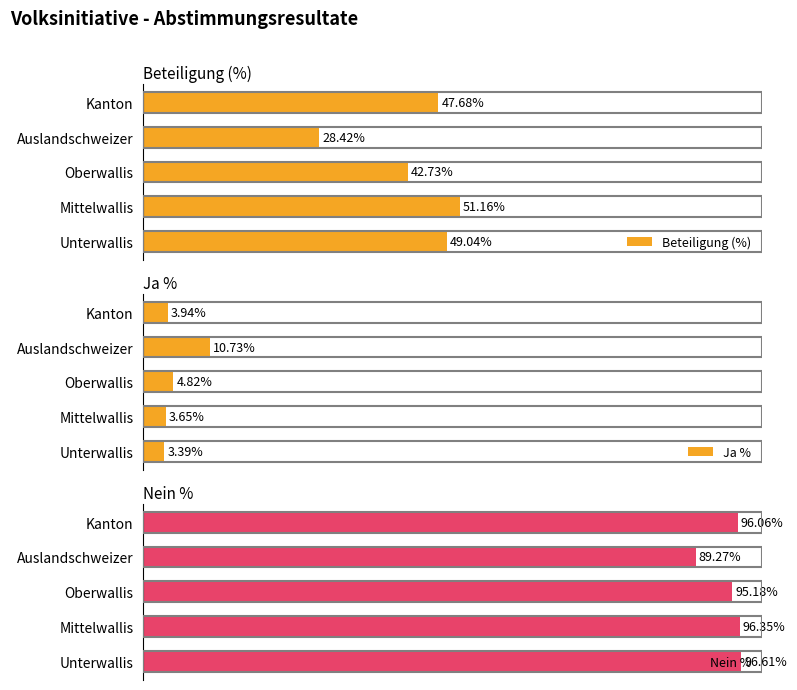

At which category is the sum across all series the highest?

1